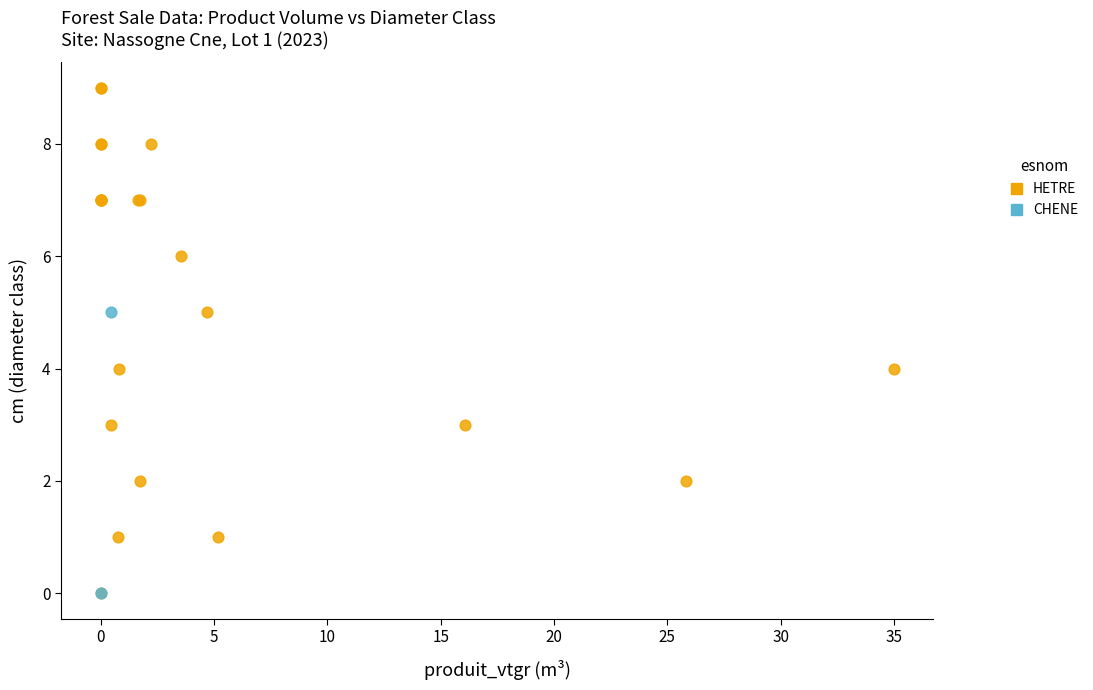

What are all the series names shown in the legend?

HETRE, CHENE